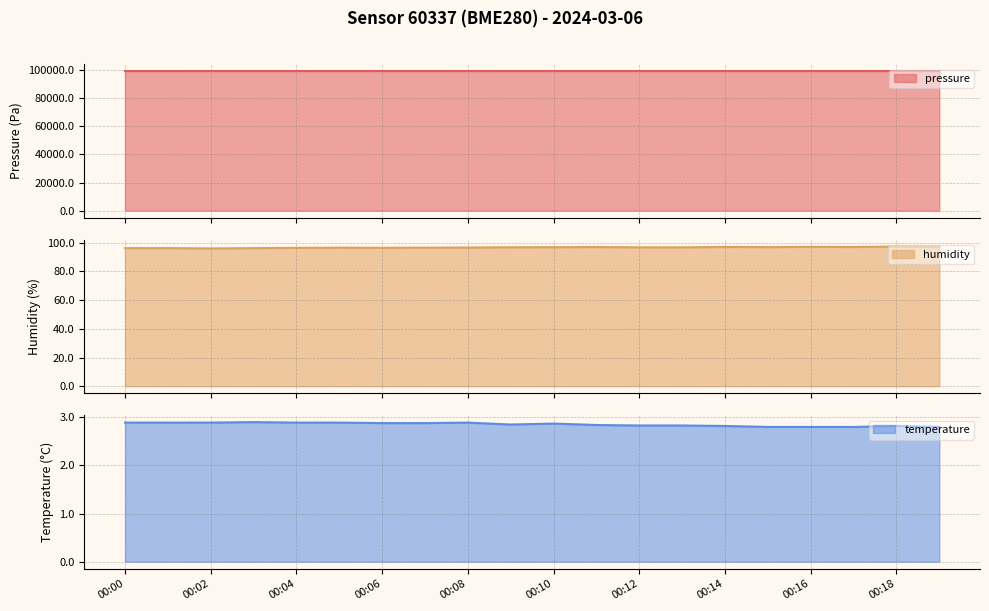

What is the spread (max minus min) of values at 00:12?

99218.4